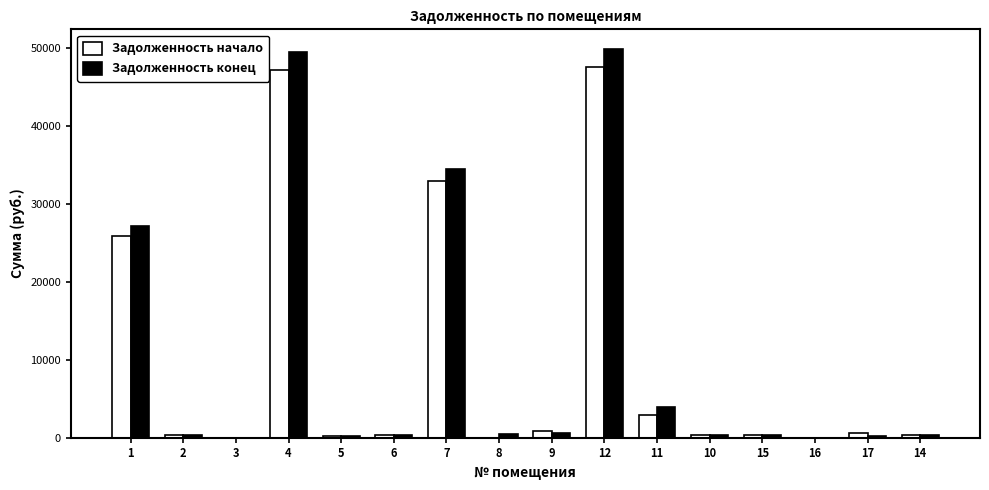

How many values in the Задолженность конец series exceed 346?

8